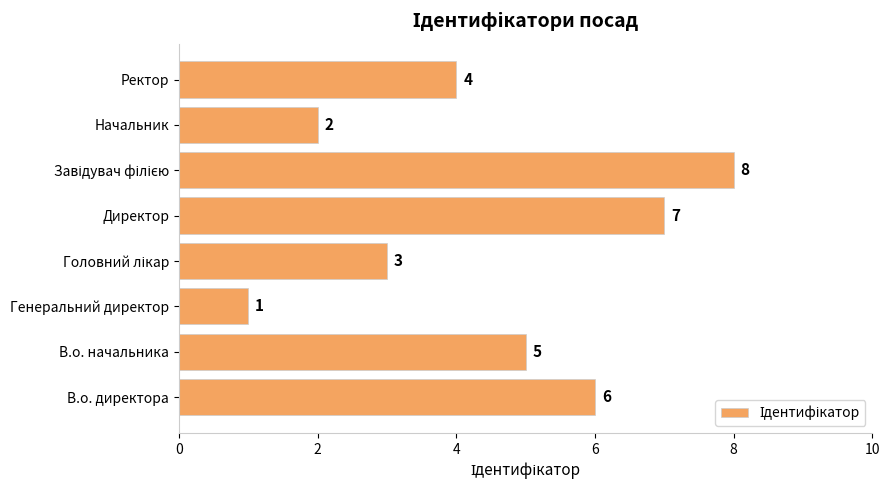

At which label is the value closest to 4?

Ректор